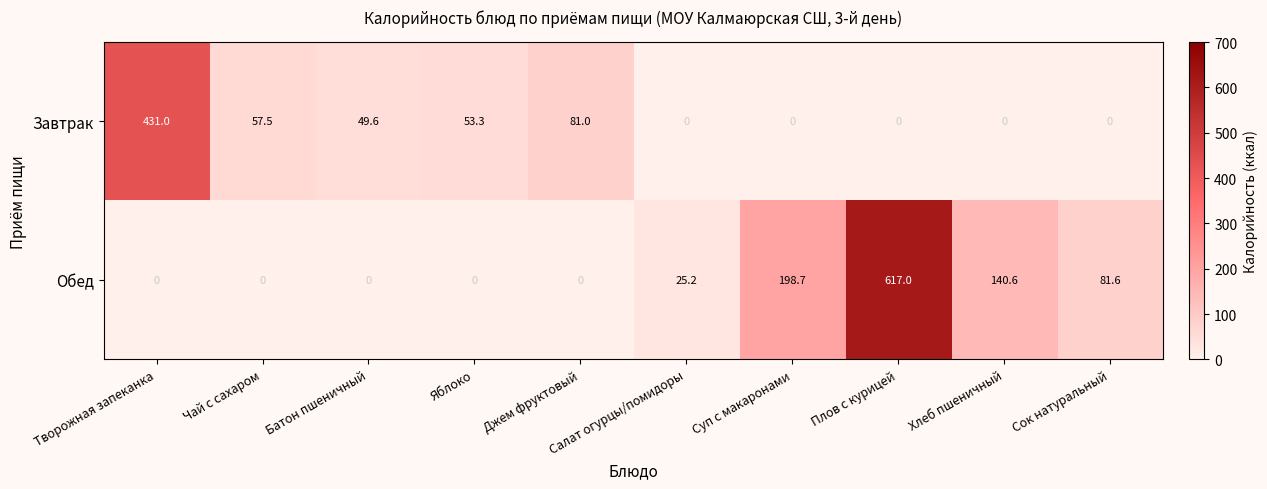

What is the approximate value of Обед at Суп с макаронами?

198.7